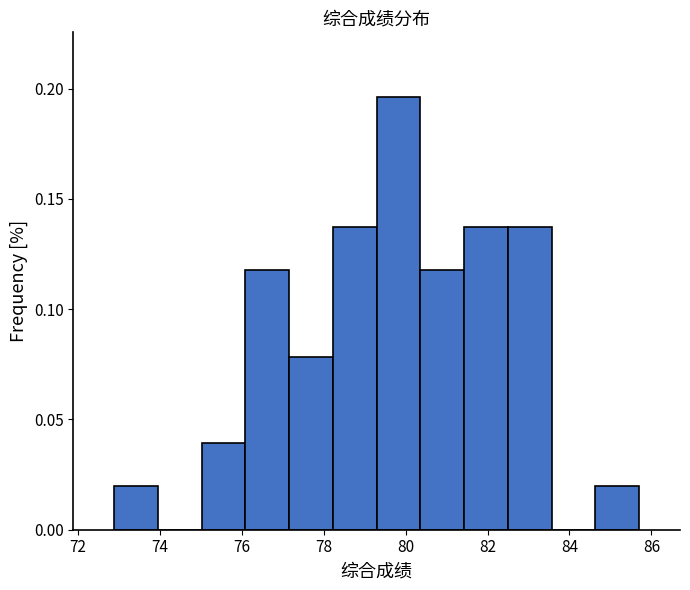

Over which range of the x-axis is the bar tallest?

79.2 to 80.4